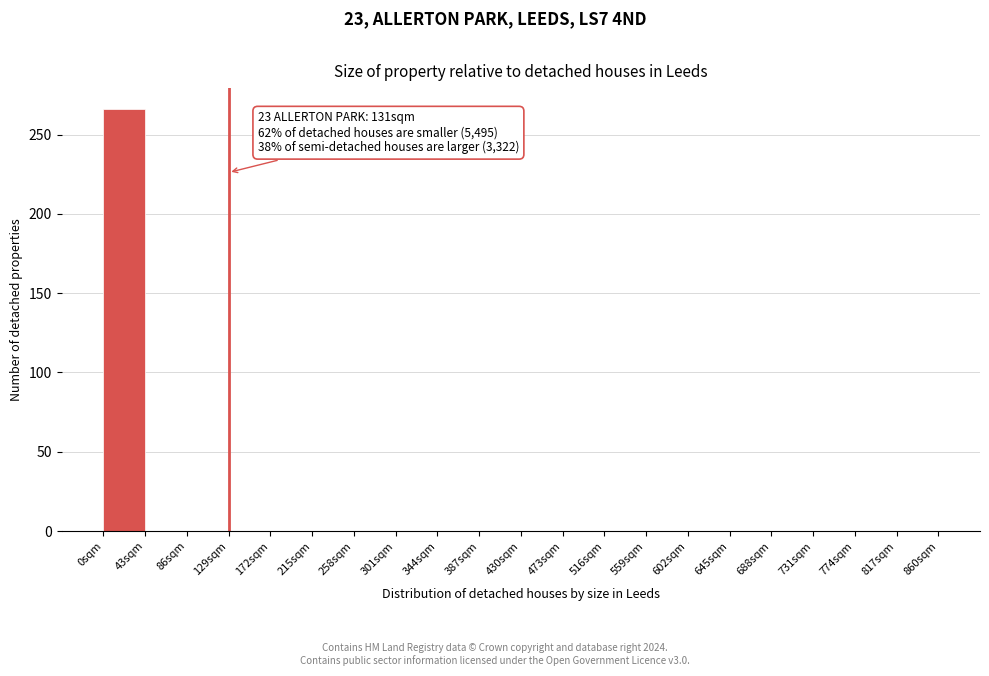

Which range on the x-axis has the tallest bar?

0 to 43